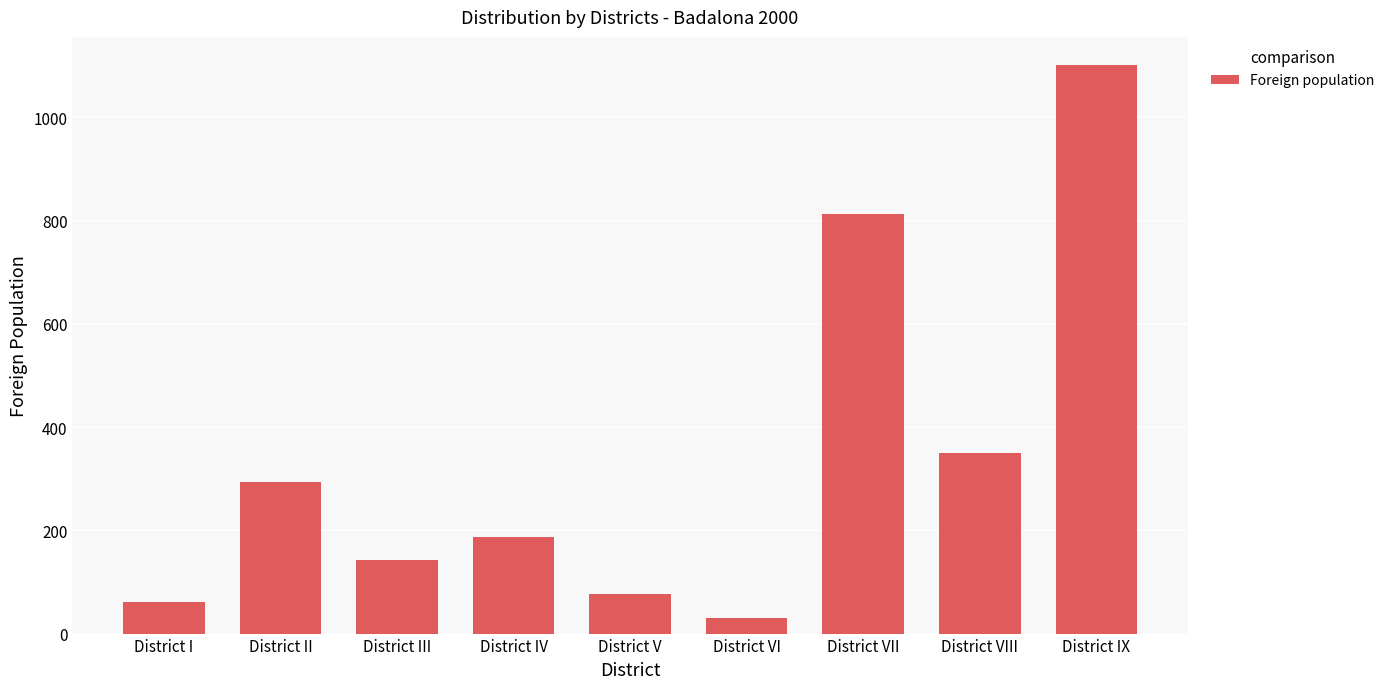

Which has a higher value, District VIII or District VII?

District VII